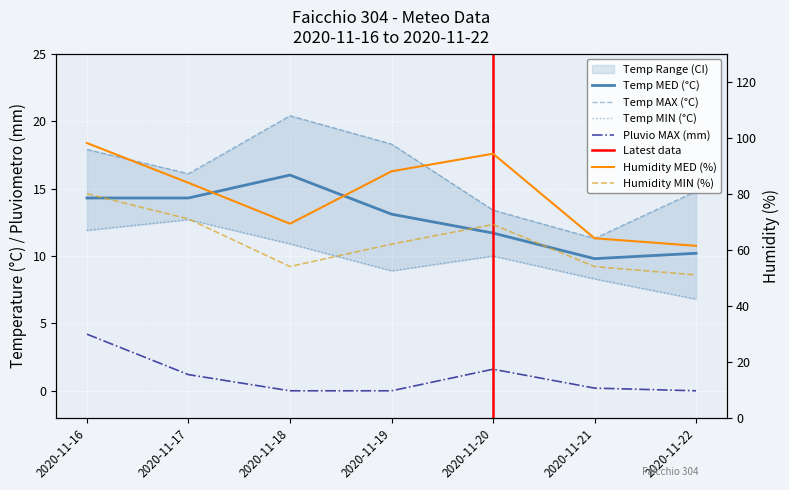

Which series has the widest spread of values?

Humidity MED (%)